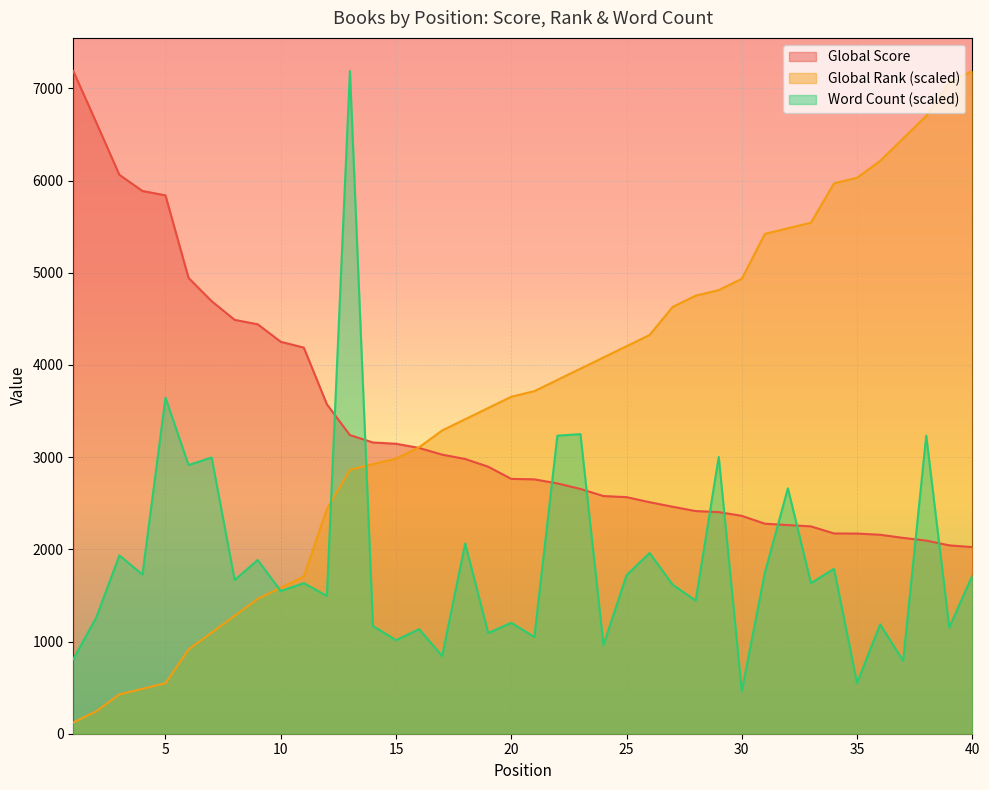

The Global Rank series shows 5421.5 at 31. True or false?

True